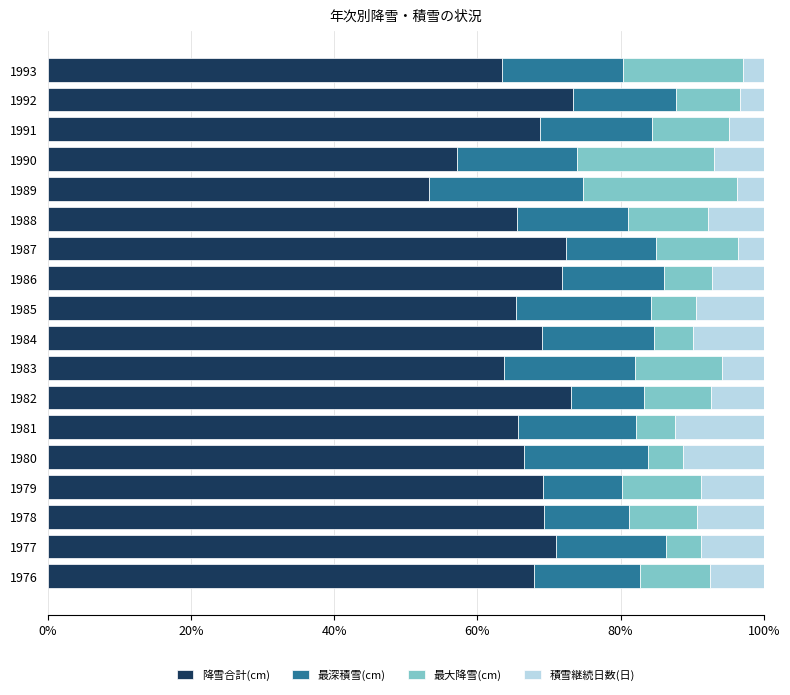

What is the total value across all series at 1985?

100.0